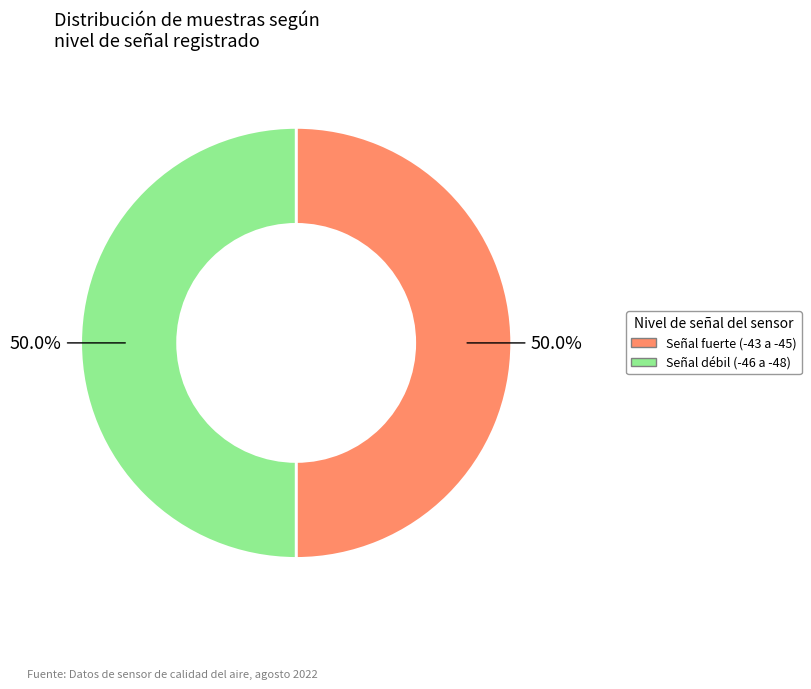

How many segments does this pie chart have?

2